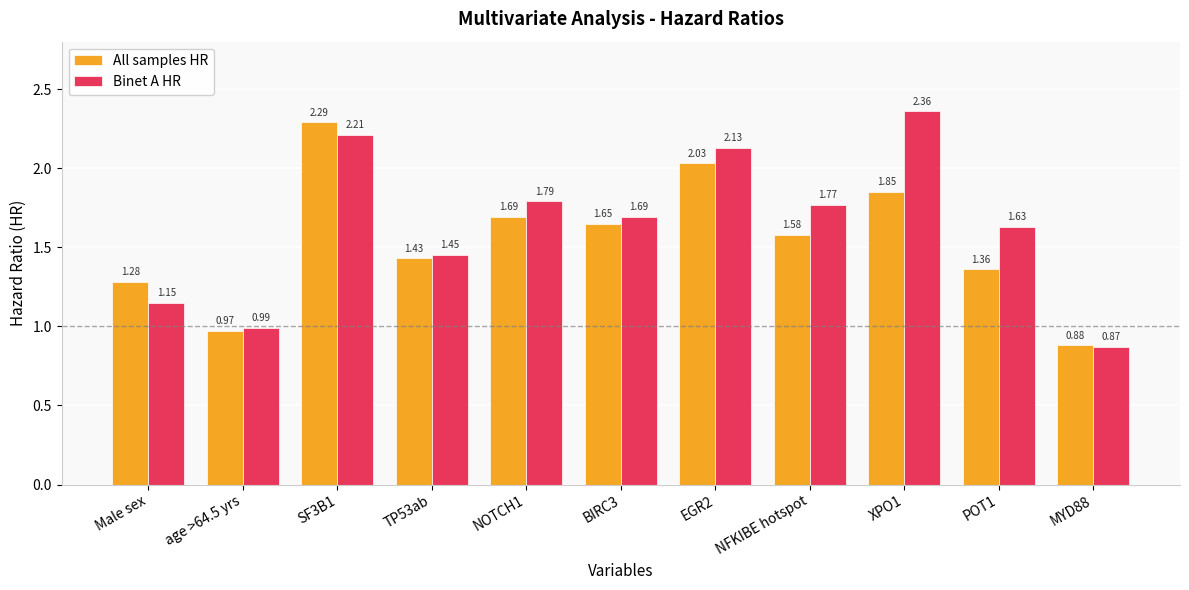

Is the value of Binet A HR at NOTCH1 greater than the value of All samples HR at age >64.5 yrs?

Yes